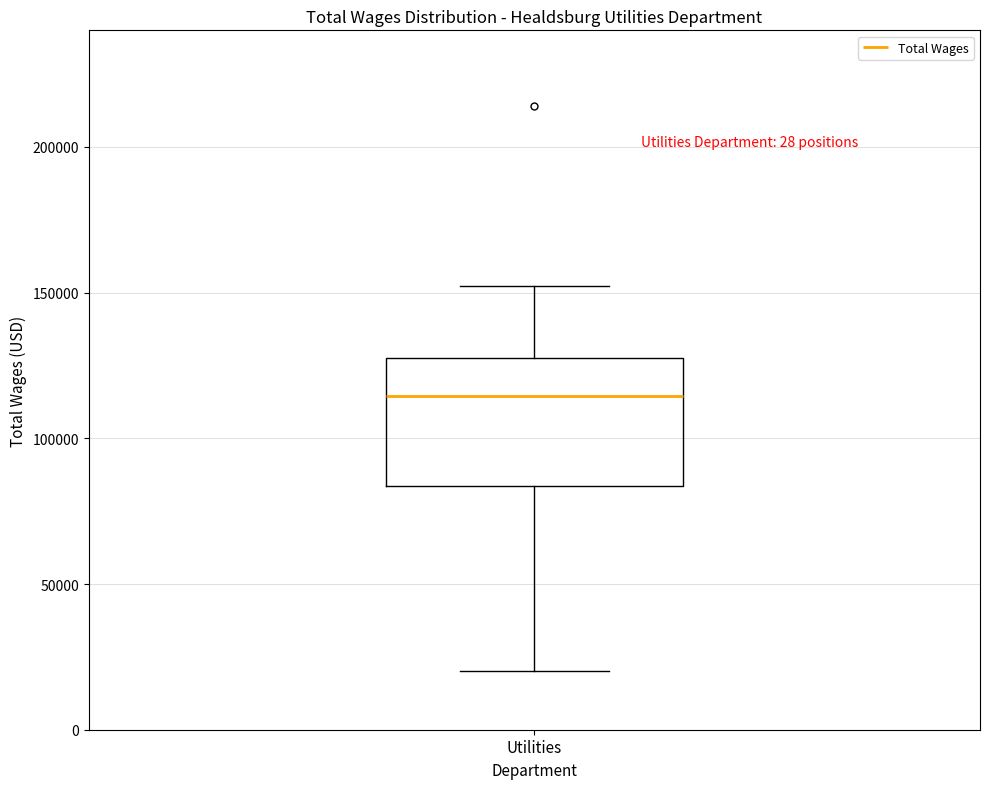

Read this box plot against the y-axis: the position of the median line, the range covered by the box, and the ends of both whiskers. The values are not printed on the chart, so give them approximately, as read against the axis.

median 115000, box 85000 to 130000, whiskers 20000 to 150000